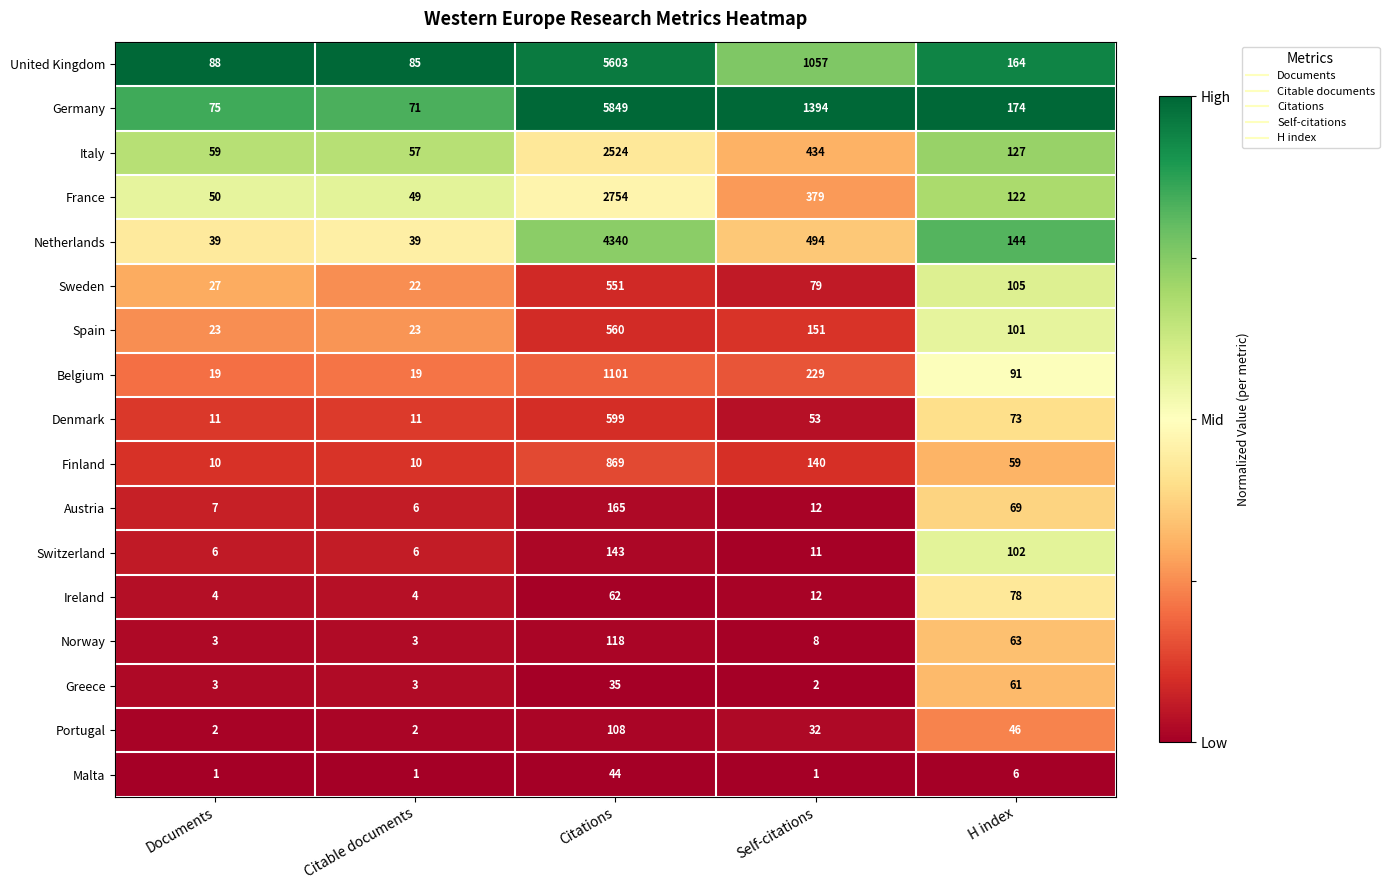

What is the difference between the highest and lowest values at Documents?

87